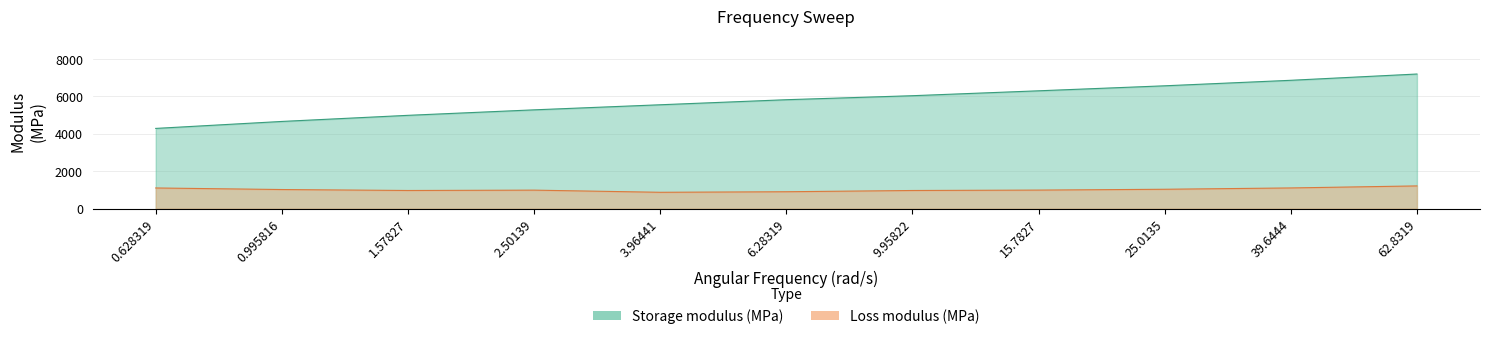

At 0.628319, list the series in order from smallest to largest.

Loss modulus (MPa), Storage modulus (MPa)